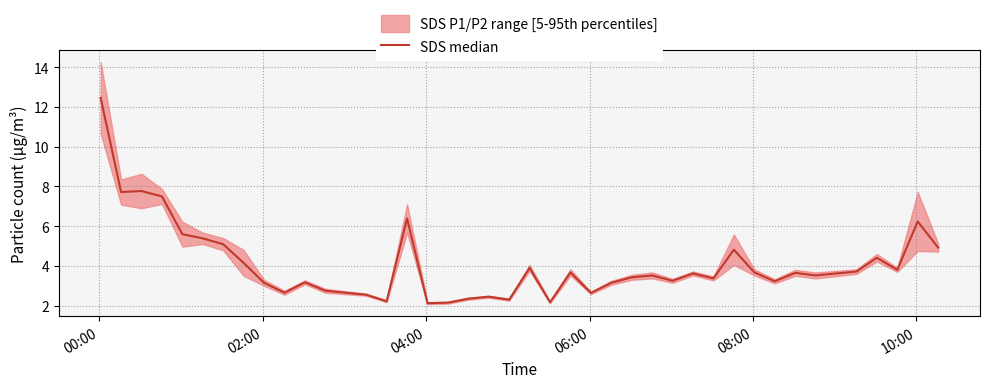

What is the smallest value displayed?

2.1